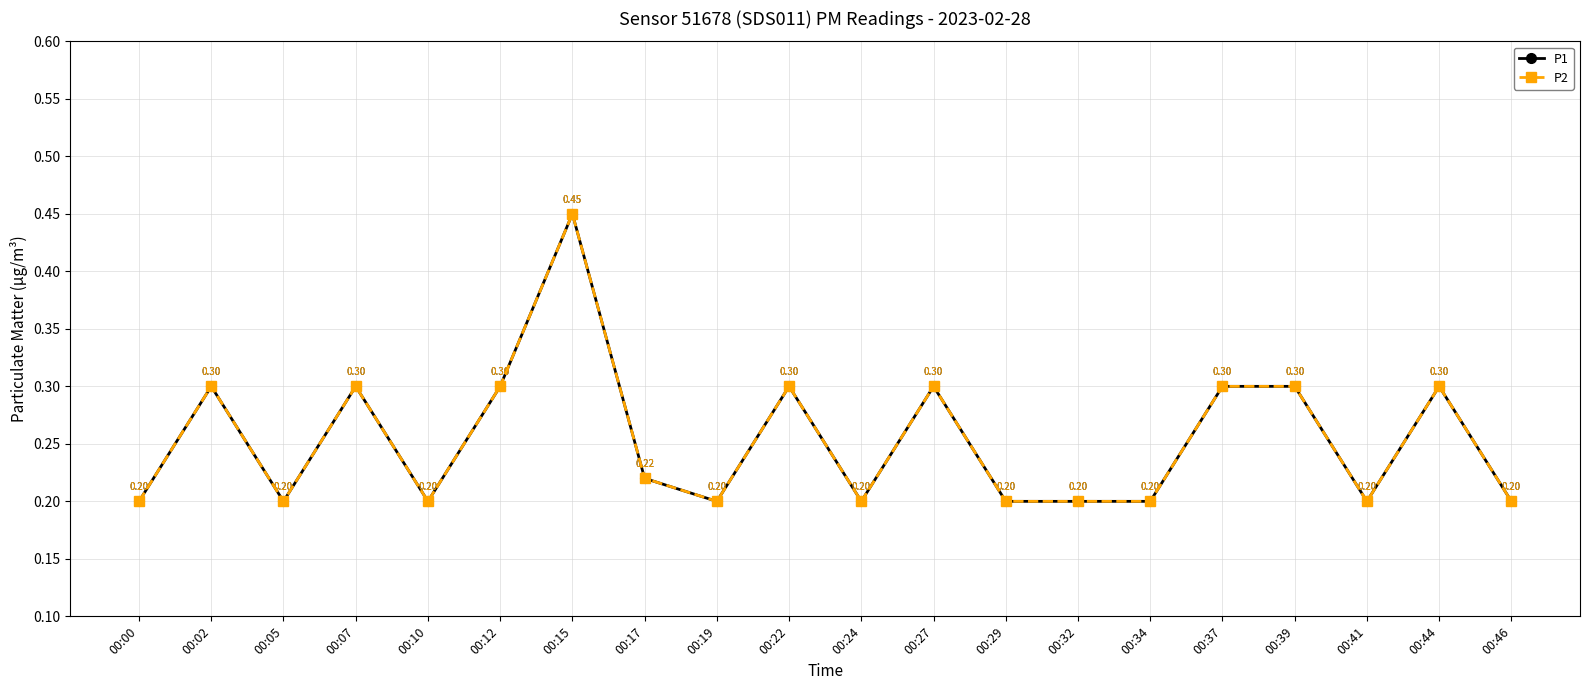

Reading left to right, extract all data points from this chart.

P1: 0.2	0.3	0.2	0.3	0.2	0.3	0.5	0.2	0.2	0.3	0.2	0.3	0.2	0.2	0.2	0.3	0.3	0.2	0.3	0.2
P2: 0.2	0.3	0.2	0.3	0.2	0.3	0.5	0.2	0.2	0.3	0.2	0.3	0.2	0.2	0.2	0.3	0.3	0.2	0.3	0.2